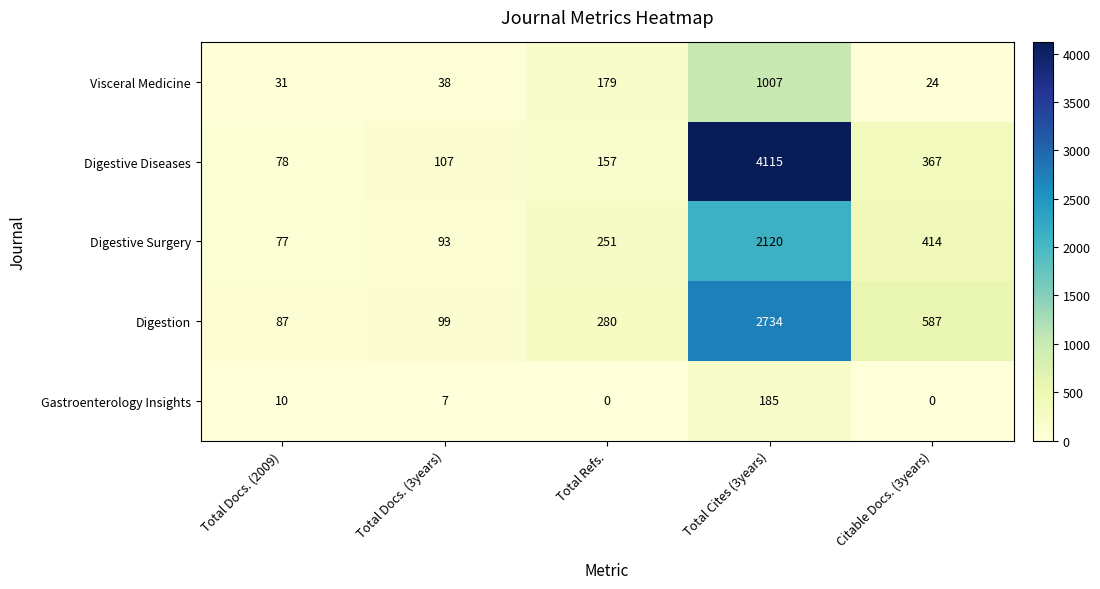

How many data points in Digestive Diseases are less than 157?

2